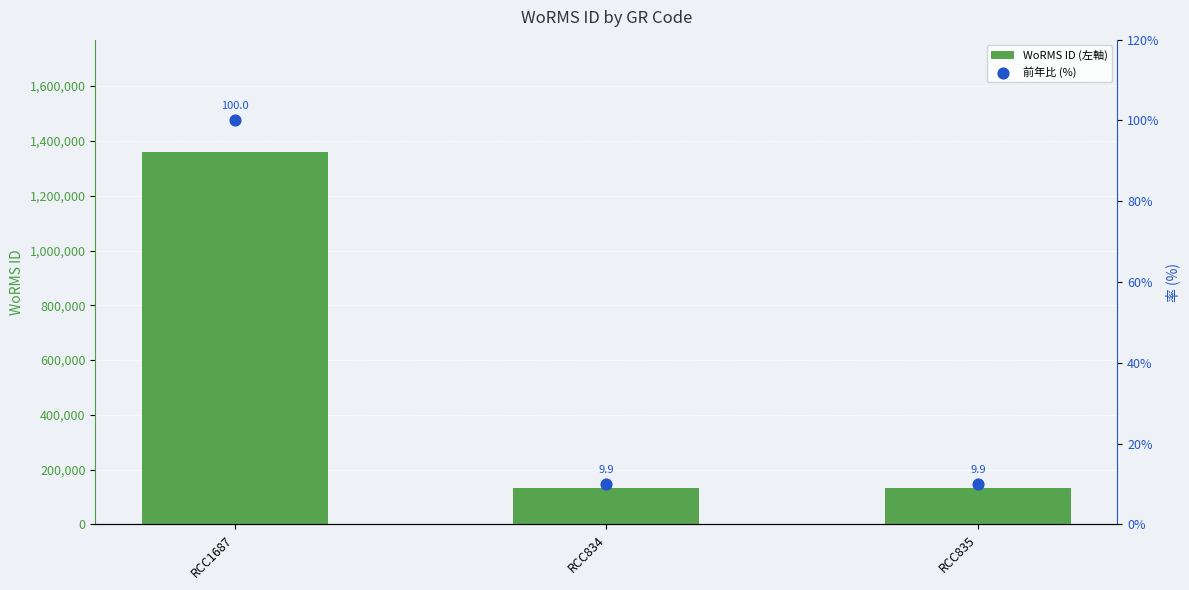

At which category is the sum across all series the highest?

RCC1687